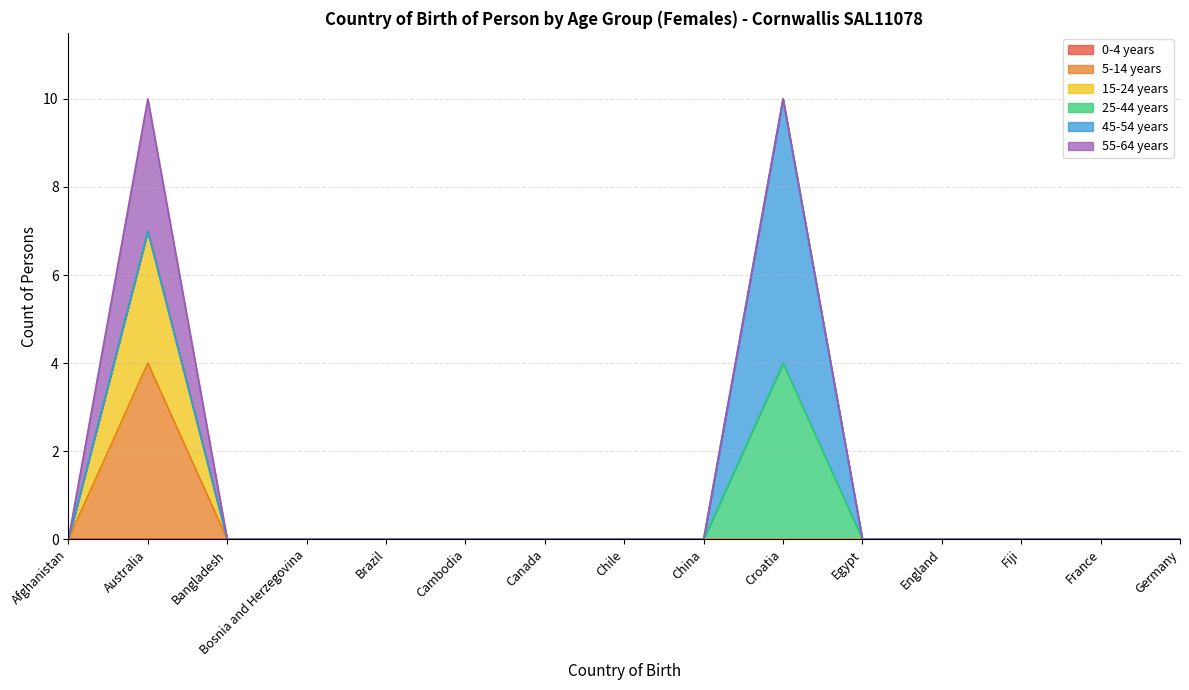

At Egypt, list the series in order from smallest to largest.

0-4 years, 5-14 years, 15-24 years, 25-44 years, 45-54 years, 55-64 years